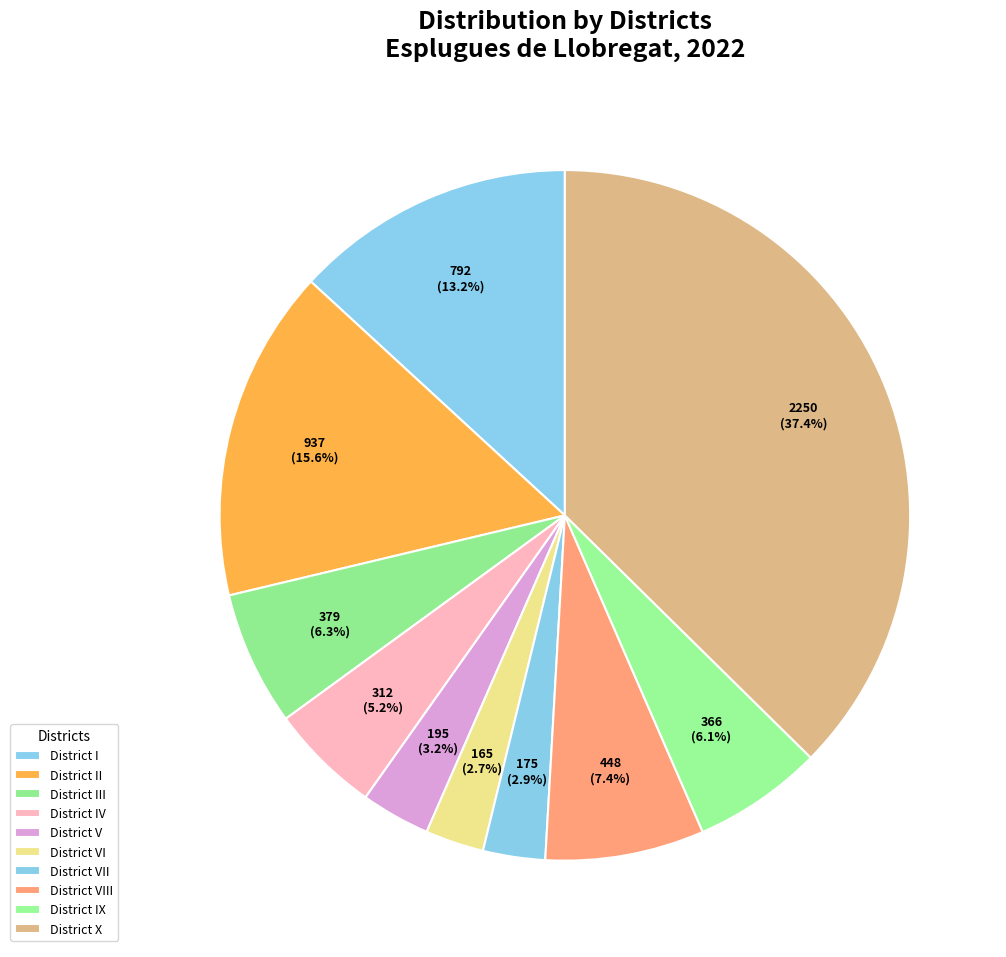

How many slices are in this pie chart?

10